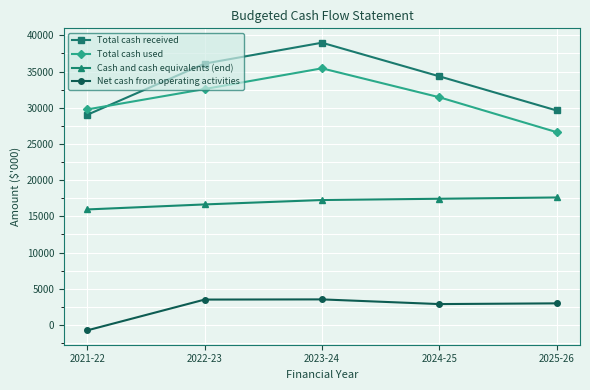

The Net cash from operating activities series shows 1047 at 2024-25. True or false?

False